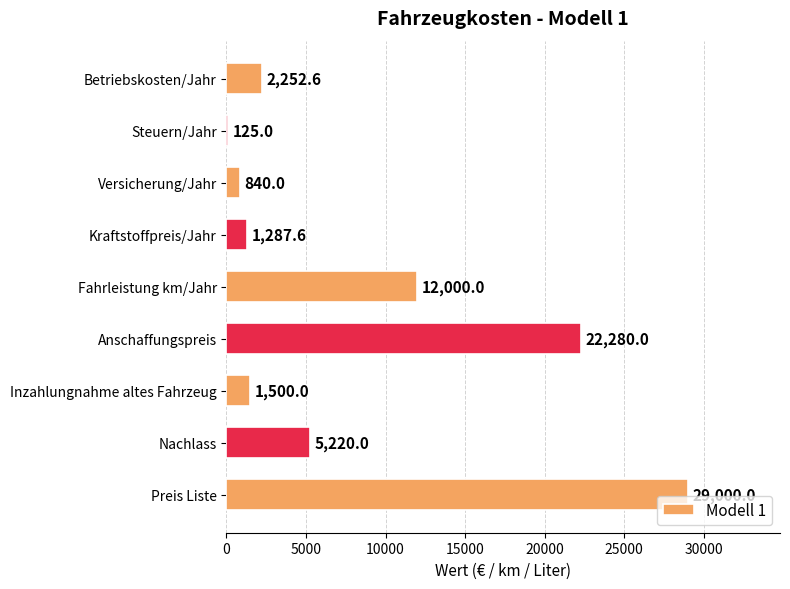

True or false: the data shows 2252.6 at Betriebskosten/Jahr.

True